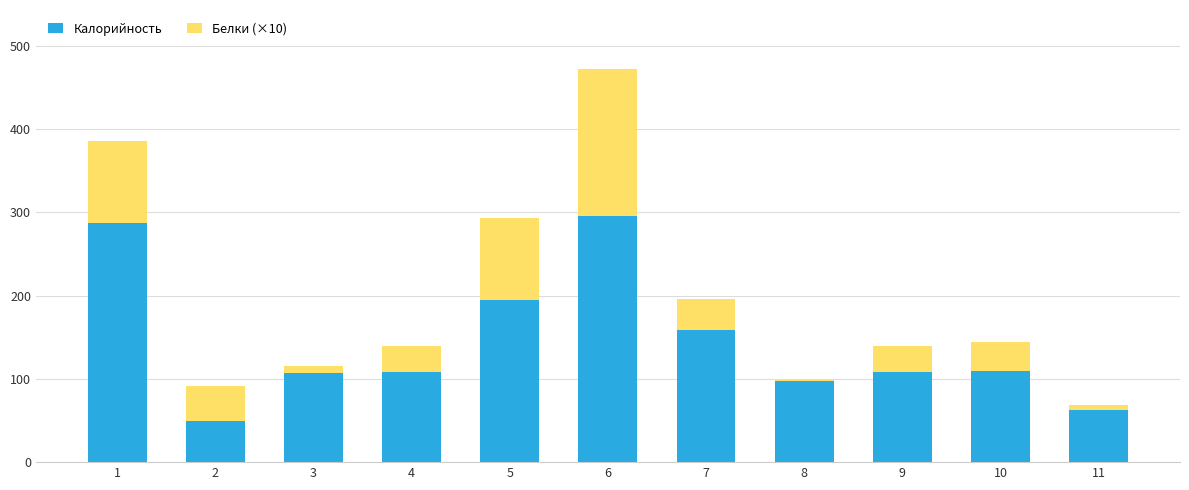

True or false: Калорийность has a value of 63 at 11.

True